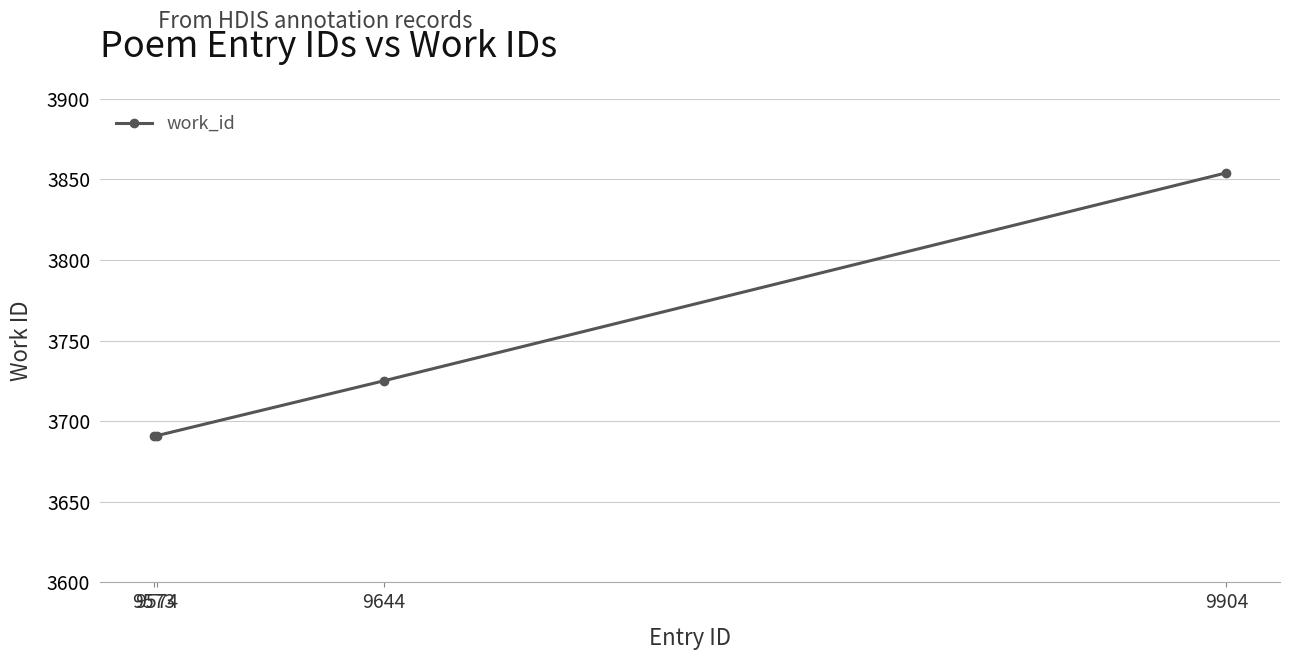

True or false: the data has more than 0 interior local peaks.

False